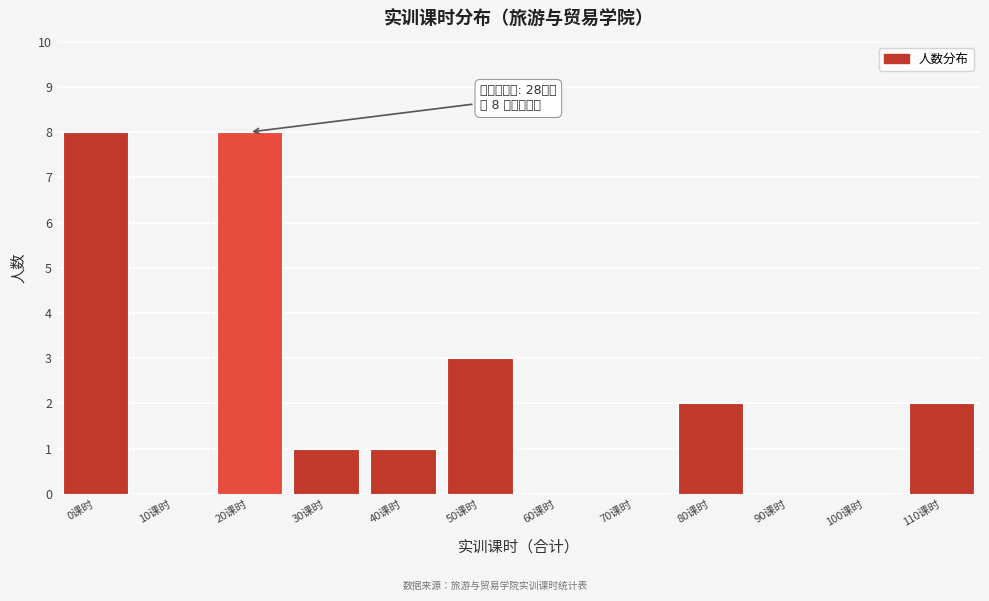

Reading left to right, what are all the values shown in this chart?

0课时=8	10课时=0	20课时=8	30课时=1	40课时=1	50课时=3	60课时=0	70课时=0	80课时=2	90课时=0	100课时=0	110课时=2